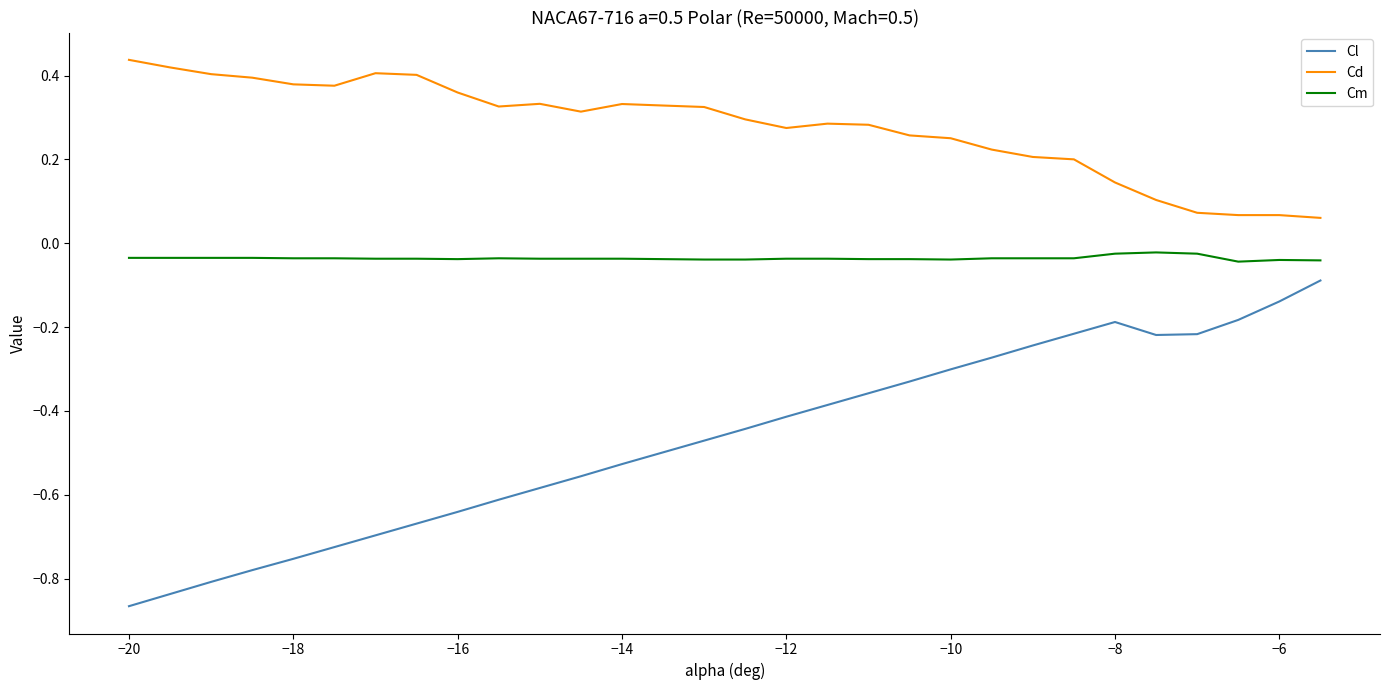

List the series in order of their overall mean, lowest first.

Cl, Cm, Cd